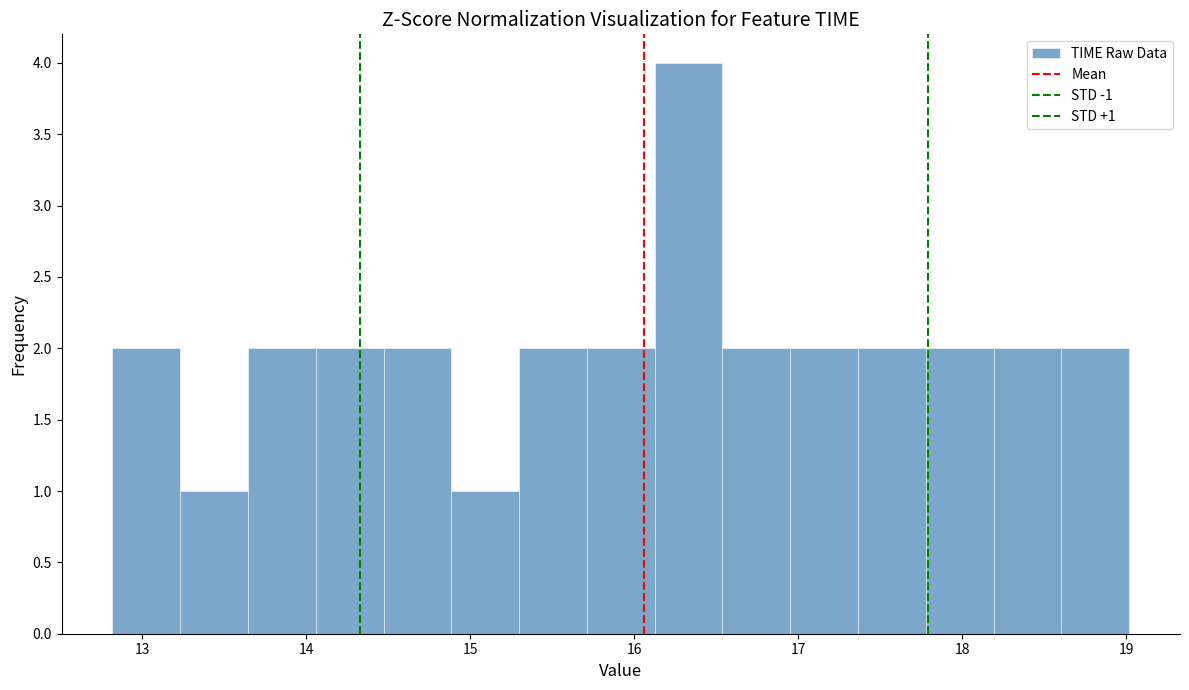

Over which range of the x-axis is the bar tallest?

16.1 to 16.5